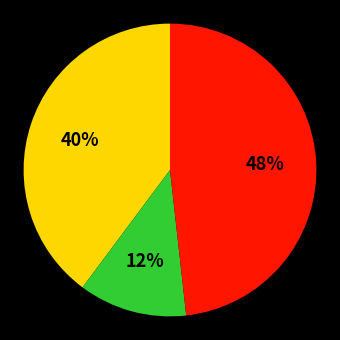

How many slices are in this pie chart?

3